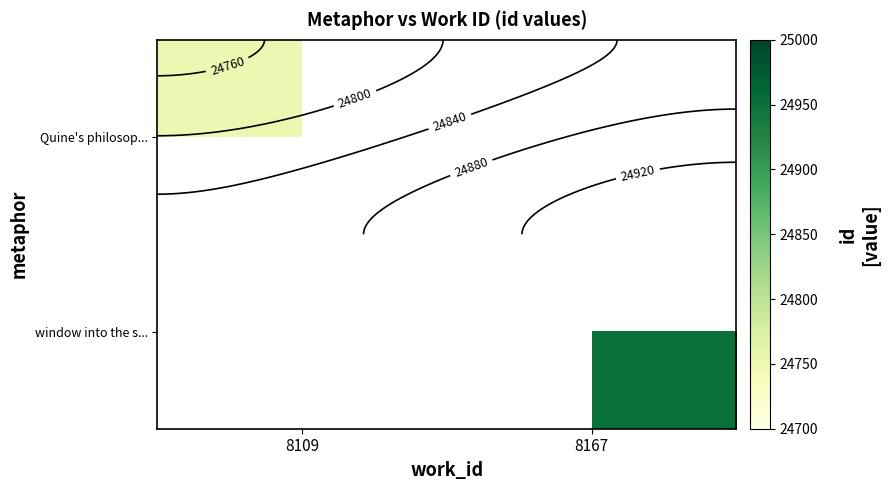

What is the maximum value shown in the chart?

24951.0